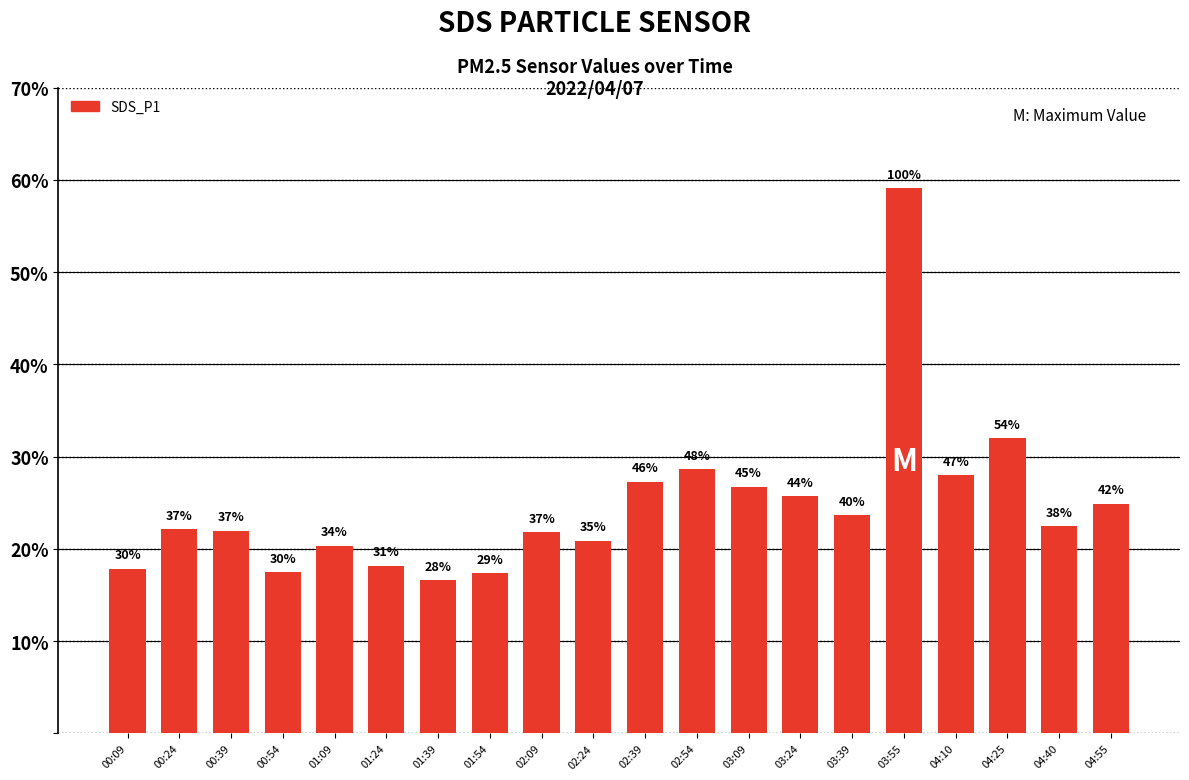

Are the bars horizontal?

No